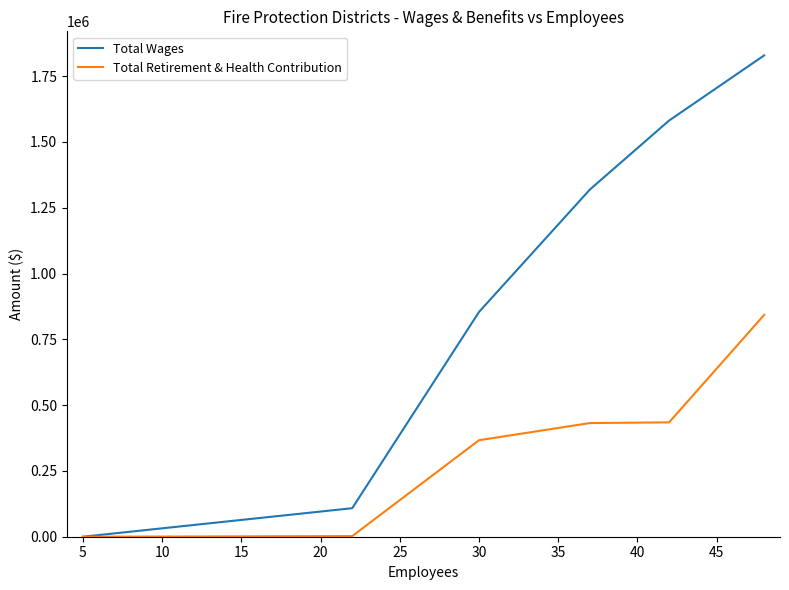

List the series in order of their peak value, lowest first.

Total Retirement & Health Contribution, Total Wages